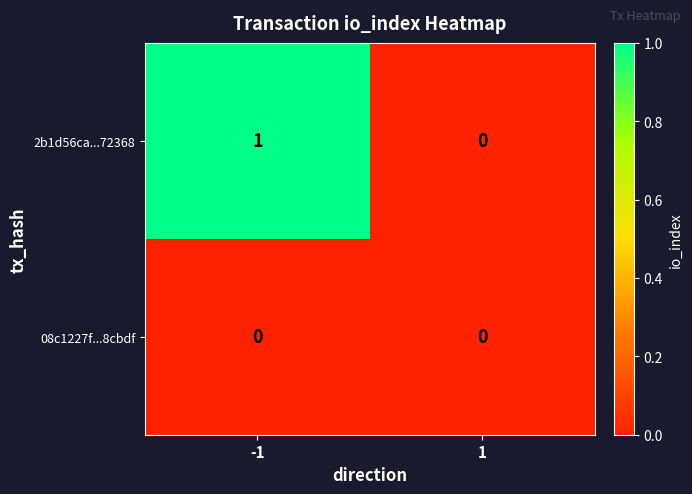

True or false: 2b1d56ca...72368 has a value of 0 at -1.

False